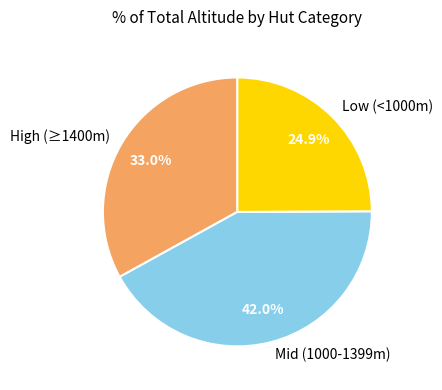

Is there any slice that represents more than half of the pie?

No